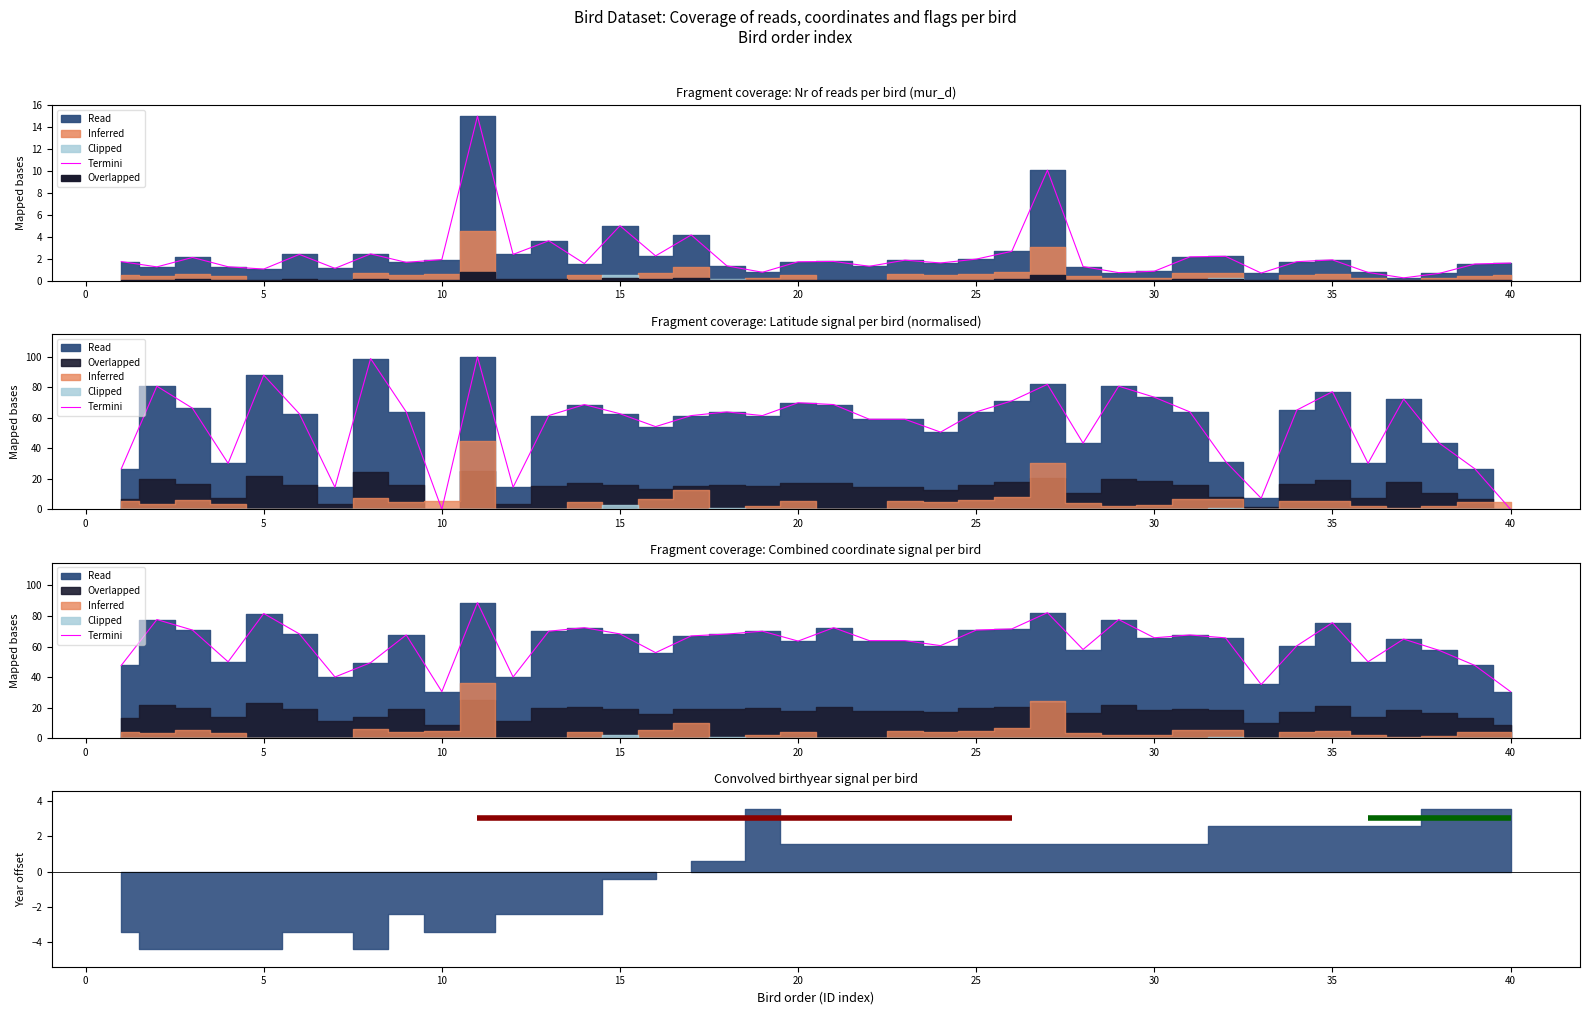

Between 15 and 30, which is larger?

15